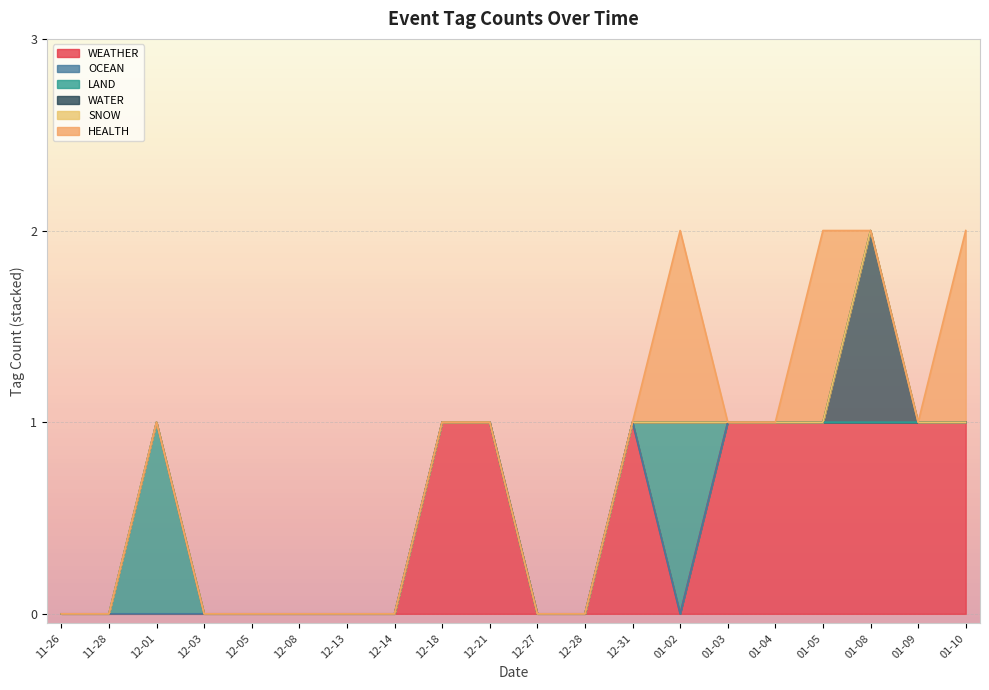

What is the approximate value of WEATHER at 2024-01-04?

1